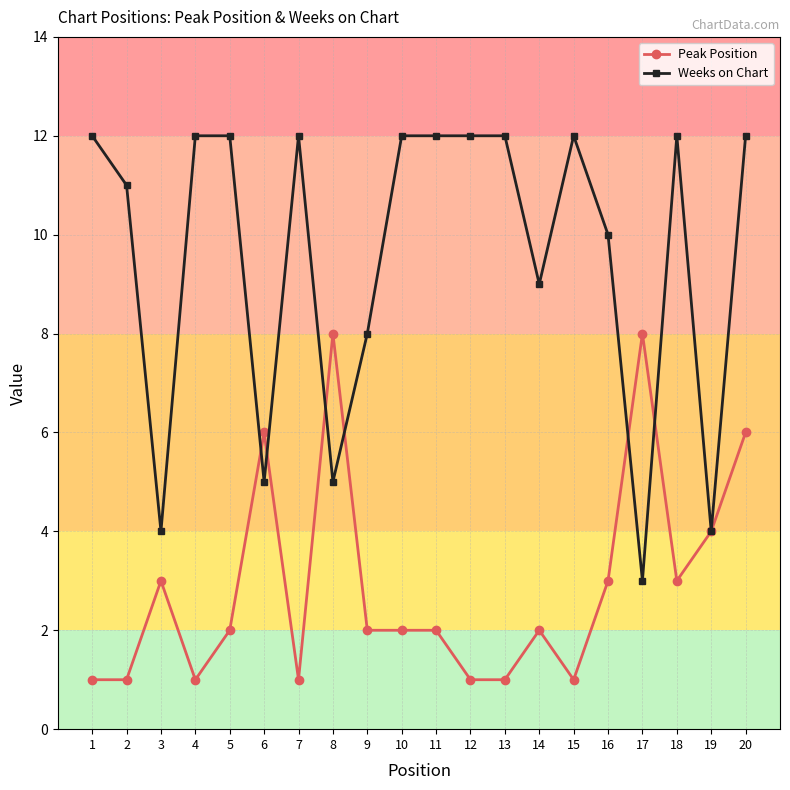

Reading left to right, list all the values displayed in this chart.

Peak Position: 1=1	2=1	3=3	4=1	5=2	6=6	7=1	8=8	9=2	10=2	11=2	12=1	13=1	14=2	15=1	16=3	17=8	18=3	19=4	20=6
Weeks on Chart: 1=12	2=11	3=4	4=12	5=12	6=5	7=12	8=5	9=8	10=12	11=12	12=12	13=12	14=9	15=12	16=10	17=3	18=12	19=4	20=12